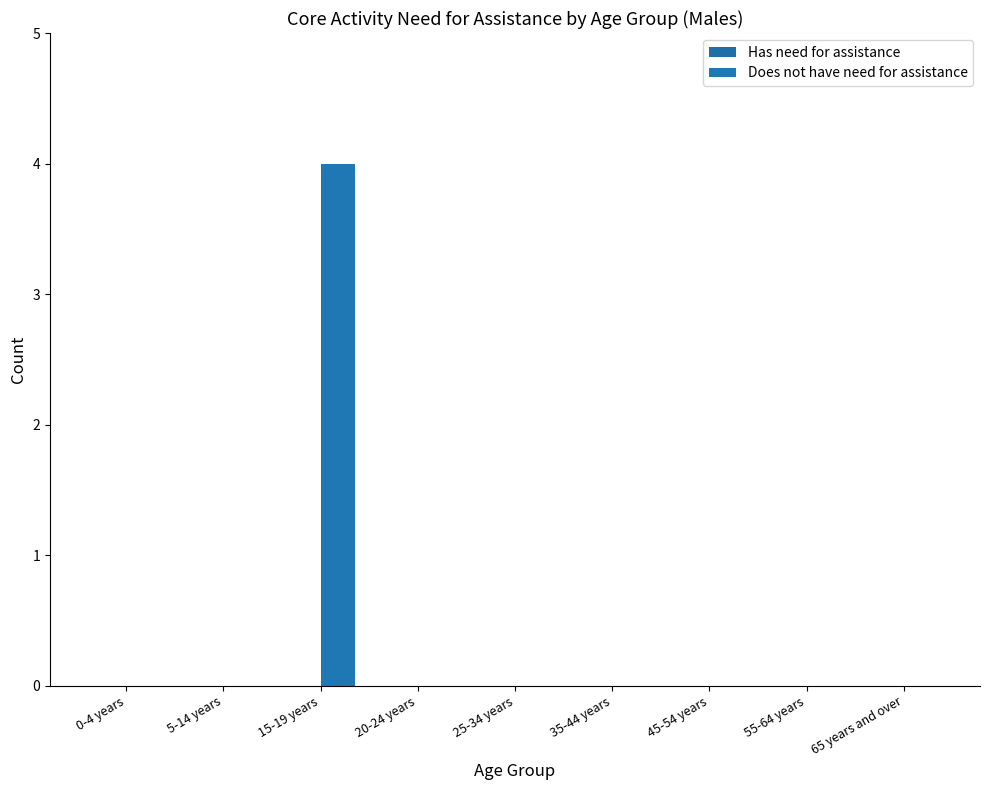

Reading left to right, extract all data points from this chart.

Has need for assistance: 0	0	0	0	0	0	0	0	0
Does not have need for assistance: 0	0	4	0	0	0	0	0	0